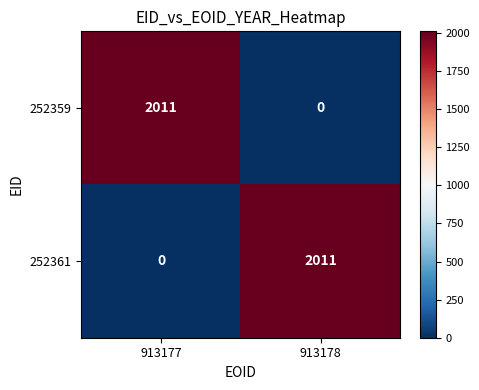

Reading right to left, transcribe all the data shown in this chart.

252359: 0	2011
252361: 2011	0